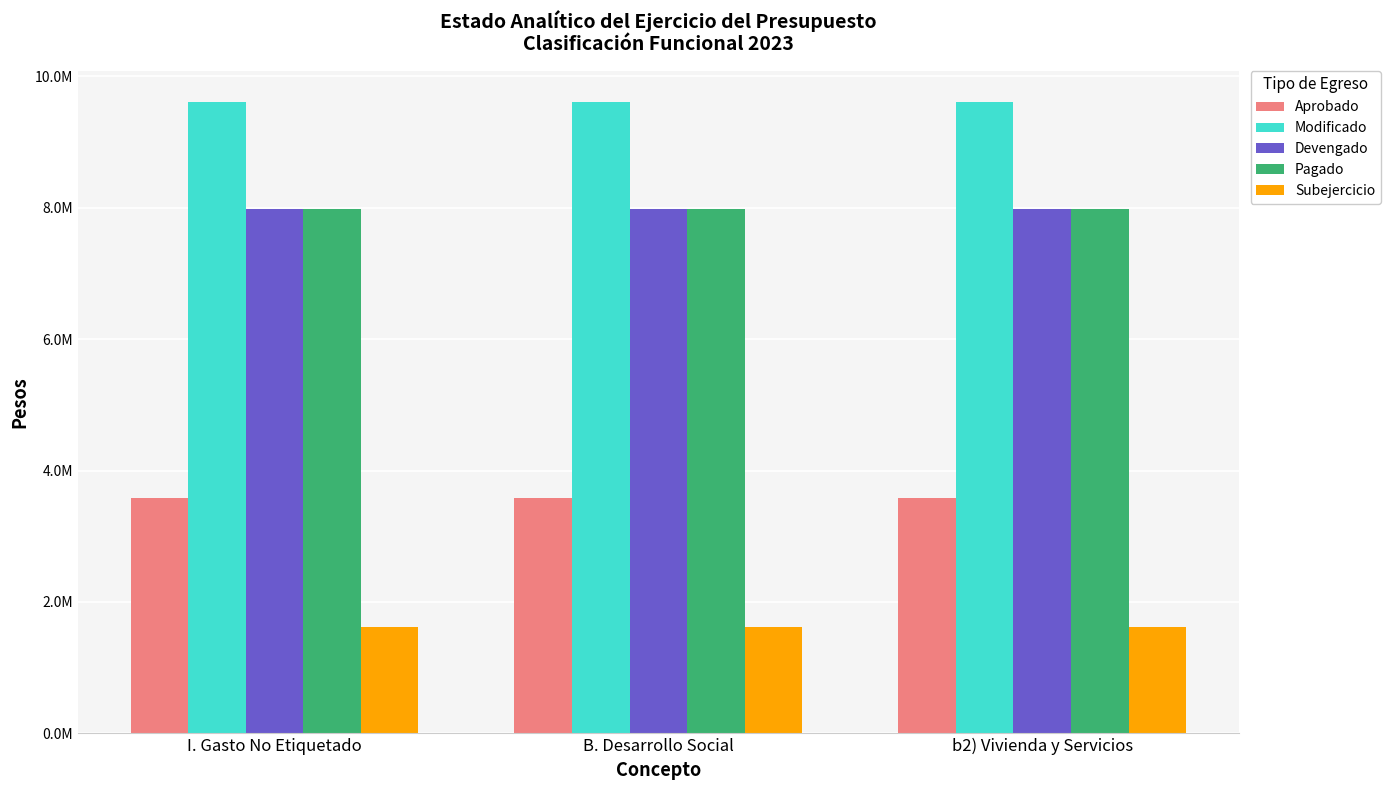

Which has a higher value, I. Gasto No Etiquetado or b2) Vivienda y Servicios?

I. Gasto No Etiquetado